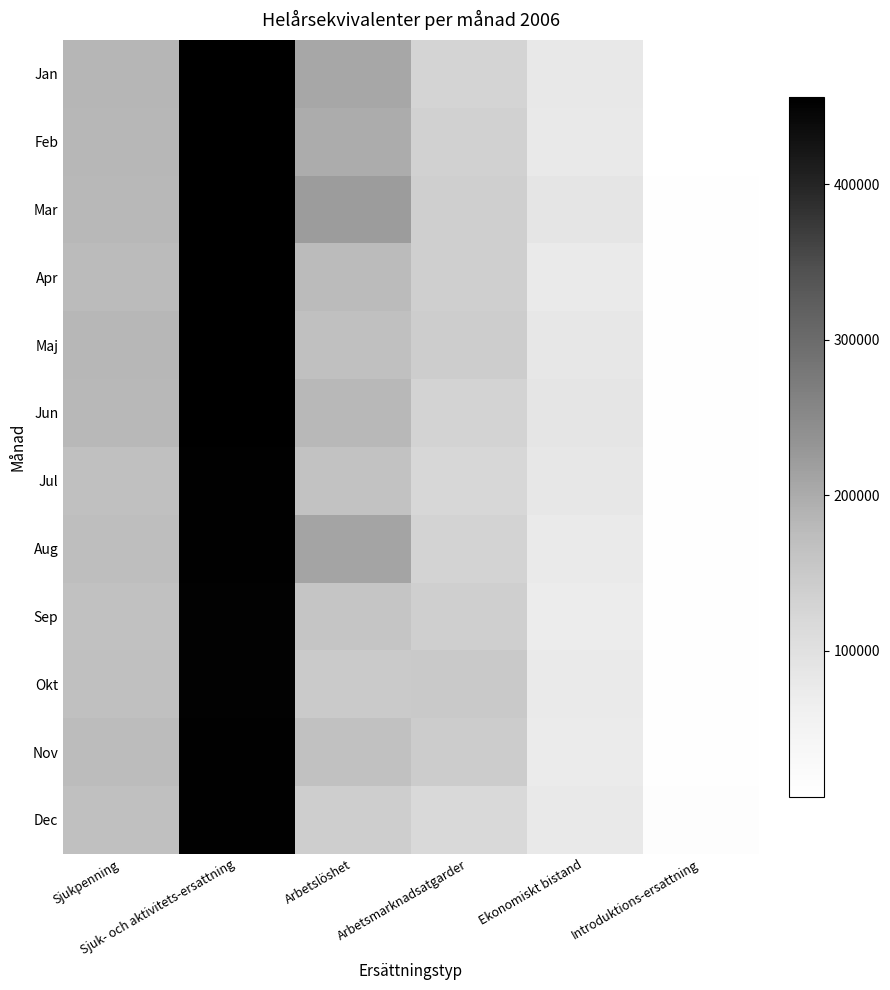

At which category is the sum across all series the highest?

Sjuk- och aktivitets-ersattning